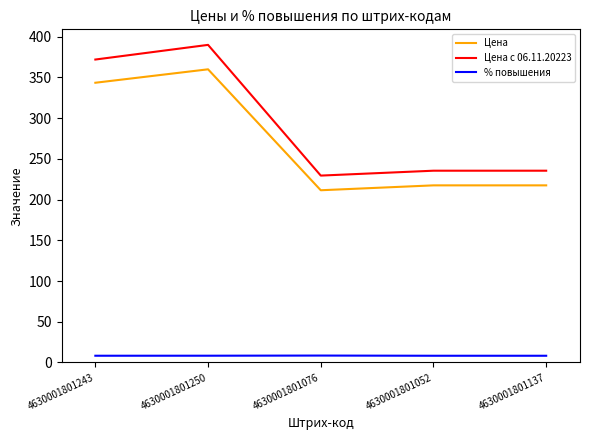

What is the difference between the highest and lowest values at 4630001801243?

363.7